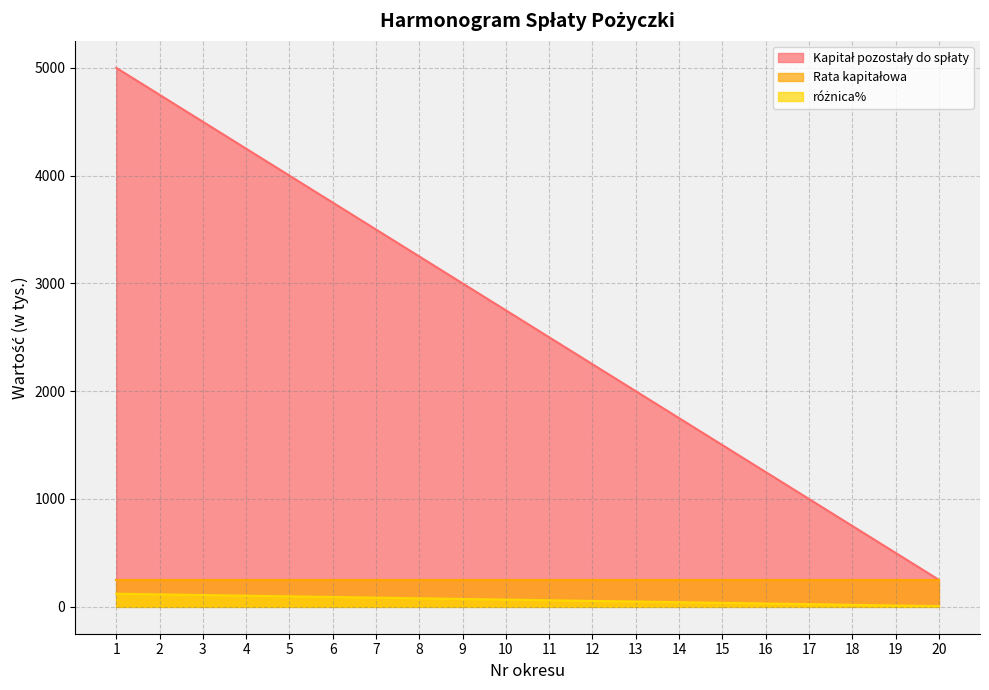

What is the difference between the maximum and minimum values in the różnica% series?

115.6